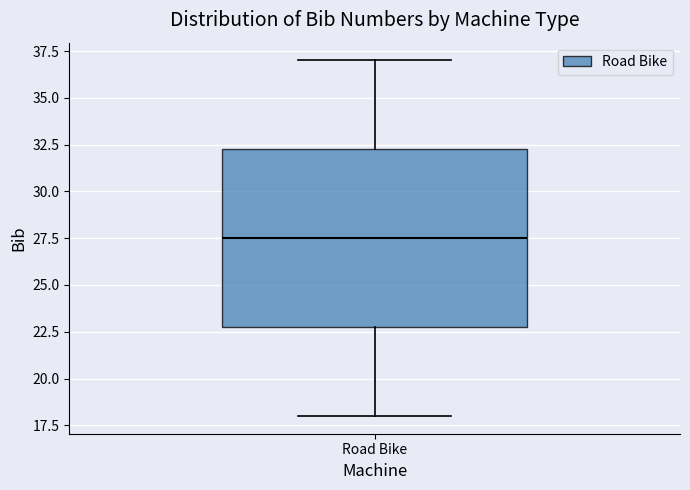

Read this box plot against the y-axis: the position of the median line, the range covered by the box, and the ends of both whiskers. The values are not printed on the chart, so give them approximately, as read against the axis.

median 27.5, box 23.0 to 32.5, whiskers 18.0 to 37.0